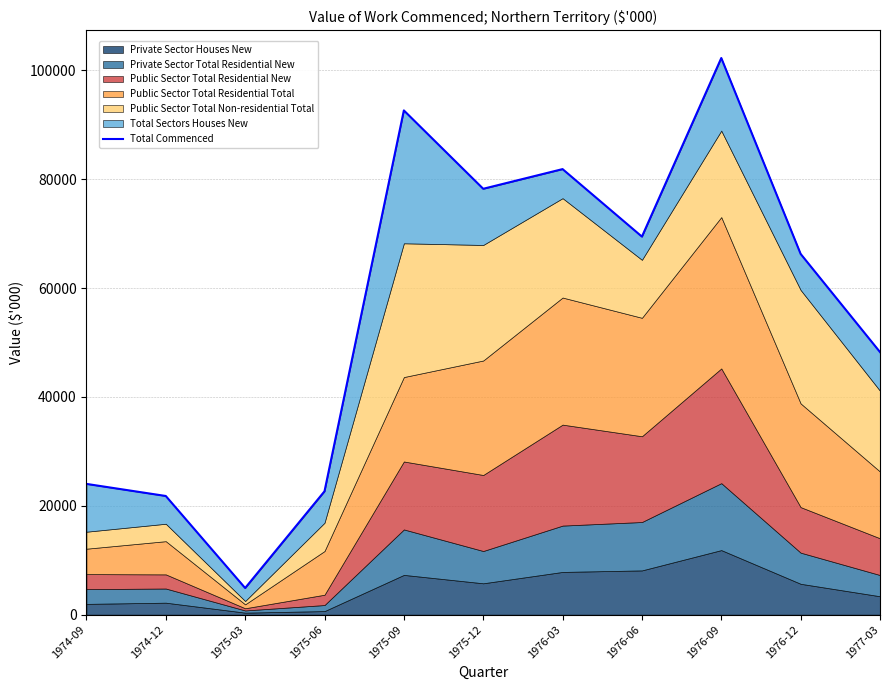

What is the smallest value displayed?

4895